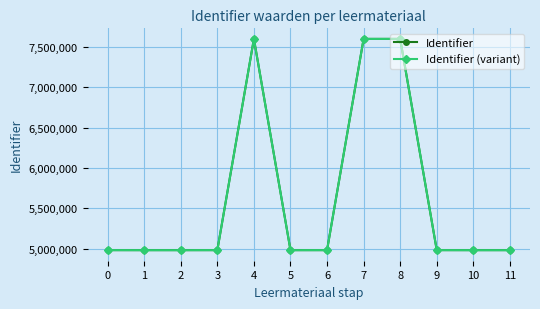

The value of Identifier at 10 is 7545720. True or false?

False